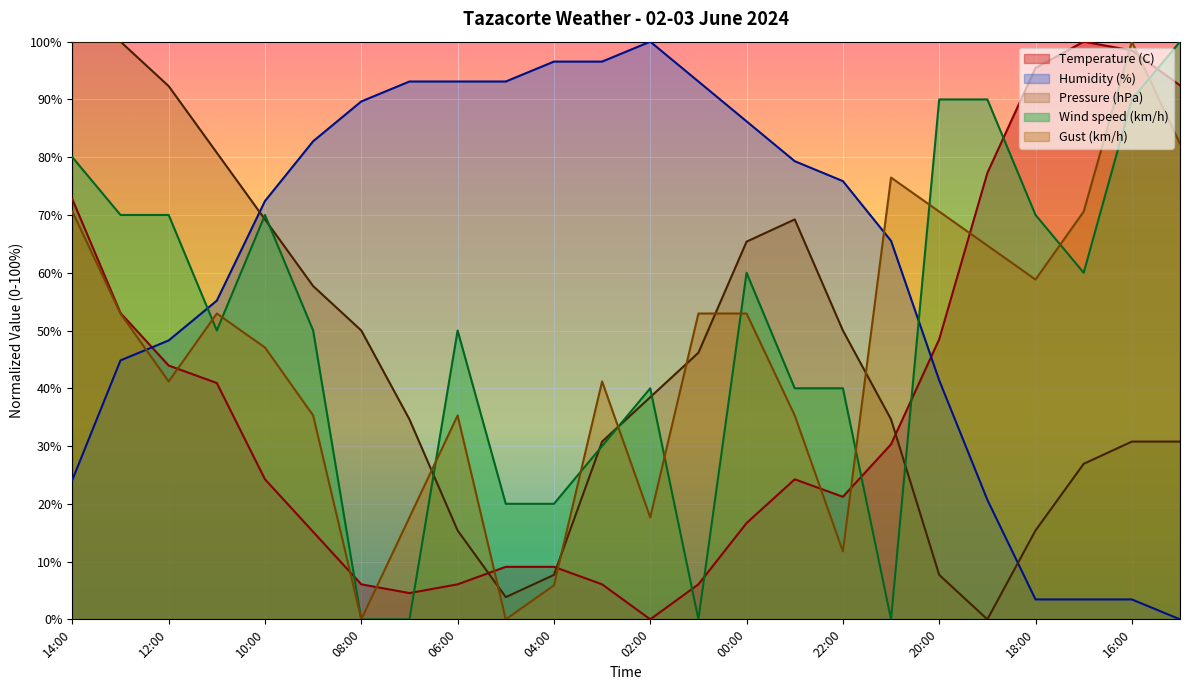

At how many categories does at least one series exceed 6?

24